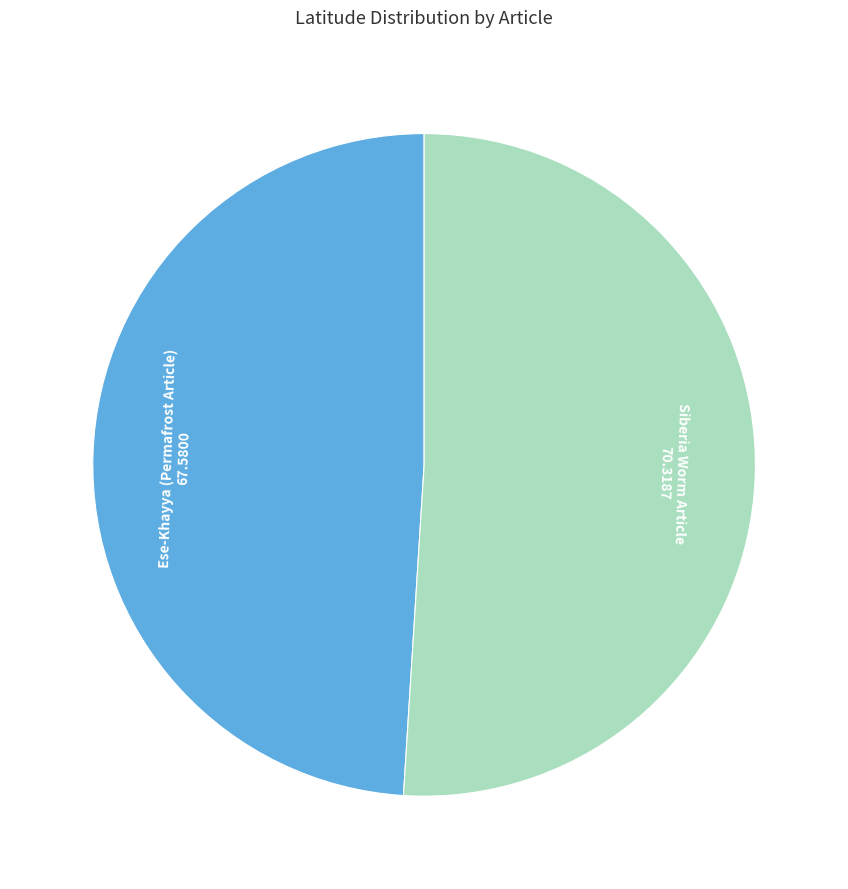

How many slices are in this pie chart?

2